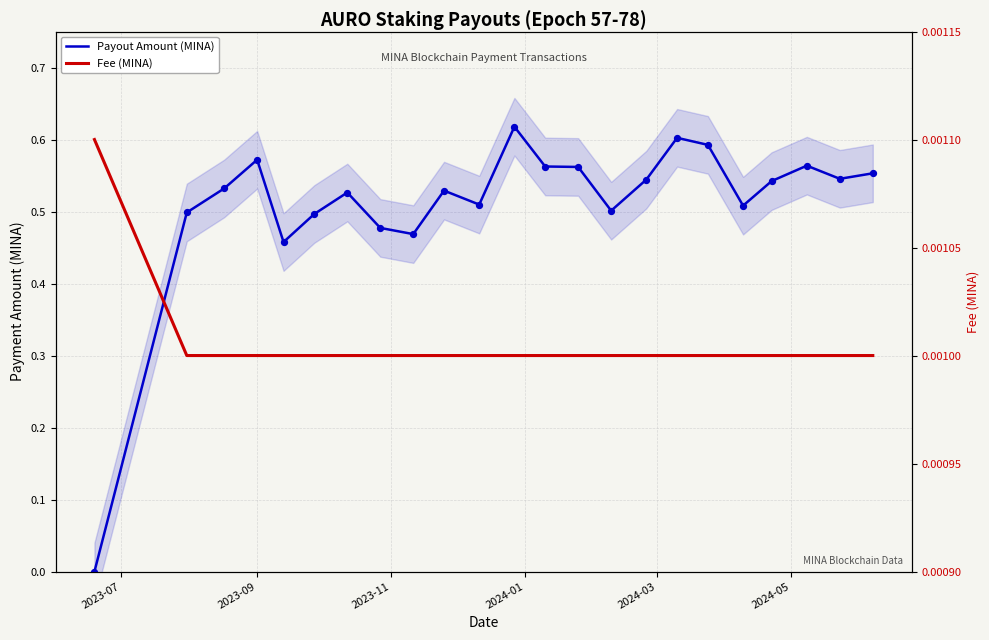

Which series has the largest total across all categories?

Payout Amount (MINA)